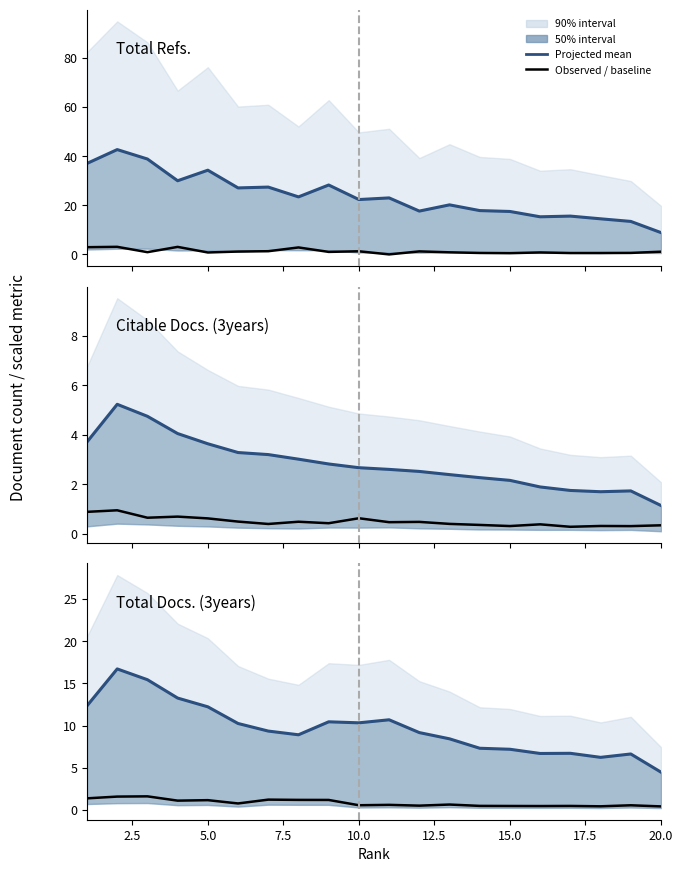

How many lines are shown in the chart?

6